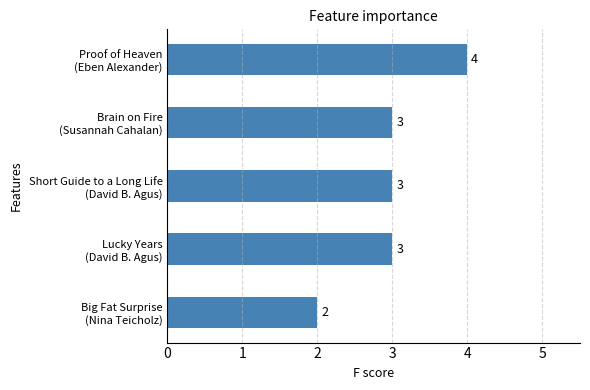

How many categories are shown in the chart?

5